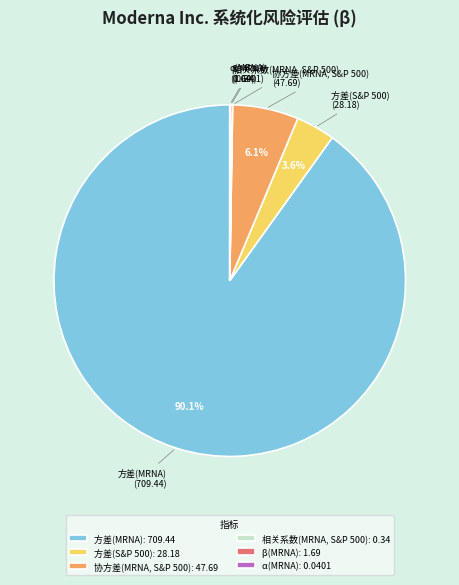

Combined, do 方差(S&P 500): 28.18 and 方差(MRNA): 709.44 account for over 50%?

Yes